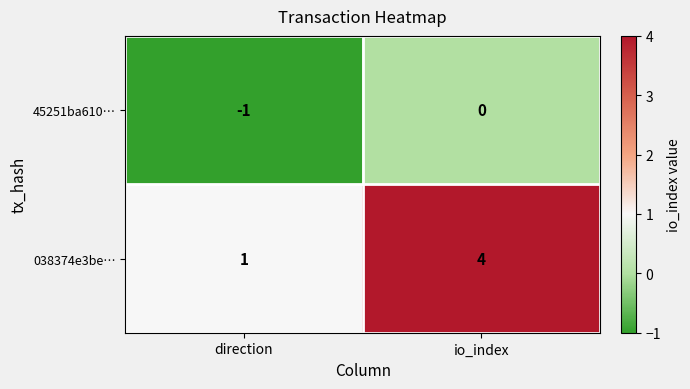

Rank the series by their average value, from lowest to highest.

45251ba610…, 038374e3be…